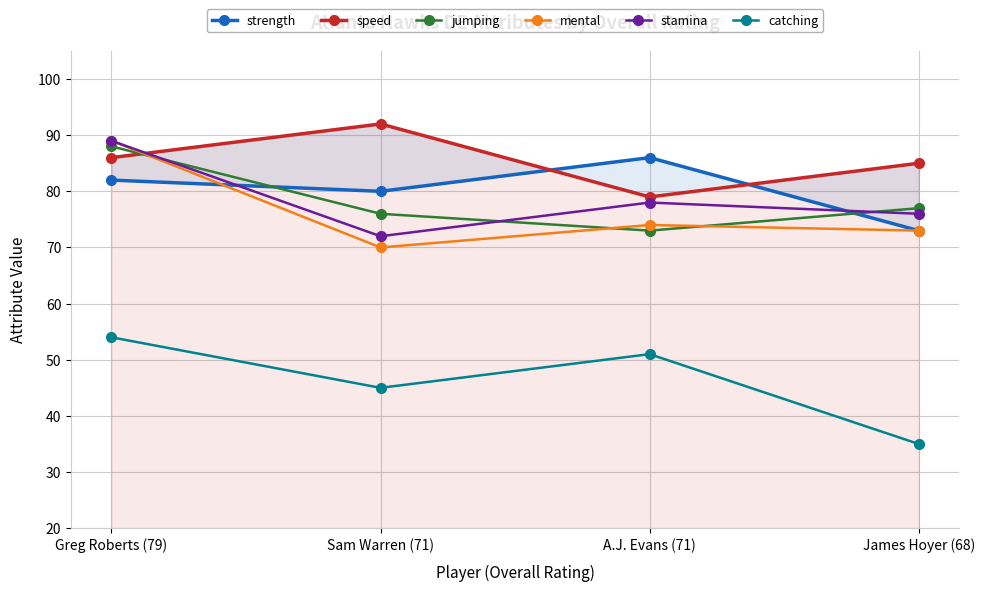

Where does the jumping series first go above 77?

Greg Roberts (79)